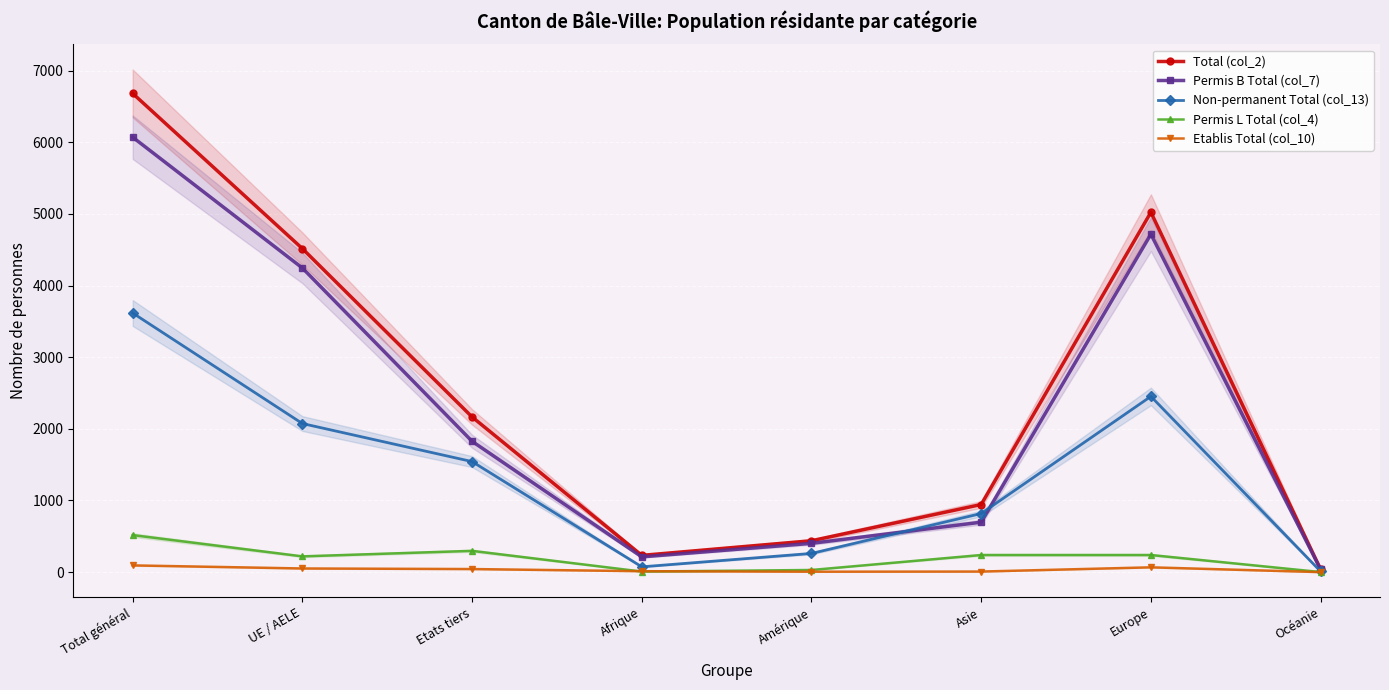

True or false: Permis B Total (col_7) has a value of 213 at Afrique.

True